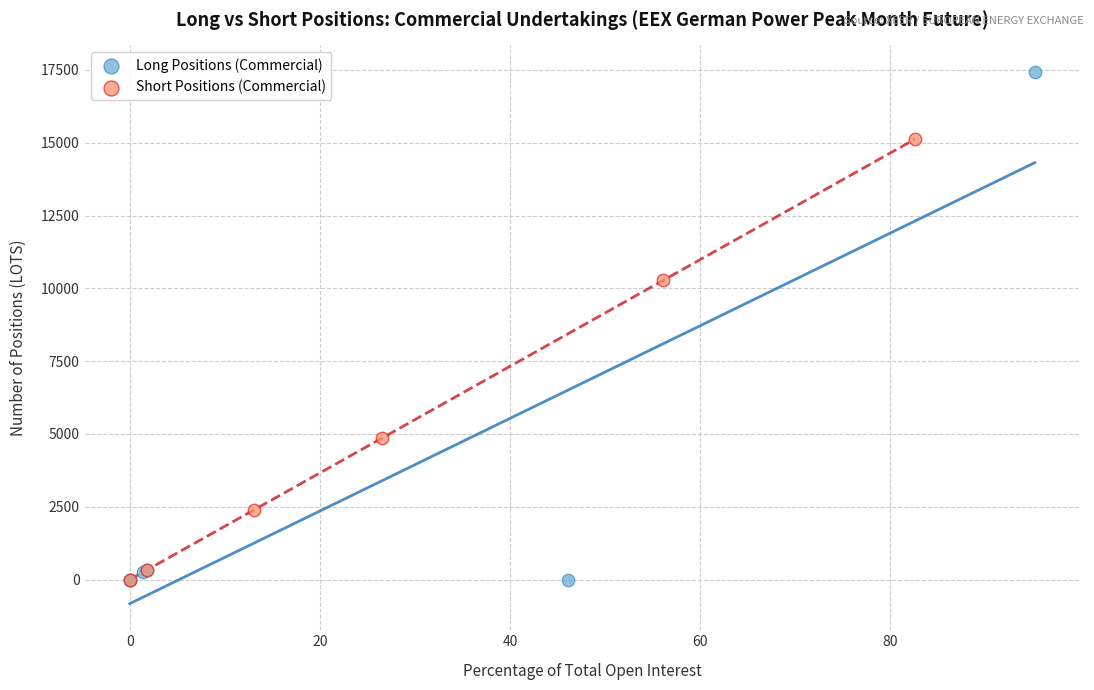

Which series has the largest Y range (max minus min)?

Long Positions (Commercial)